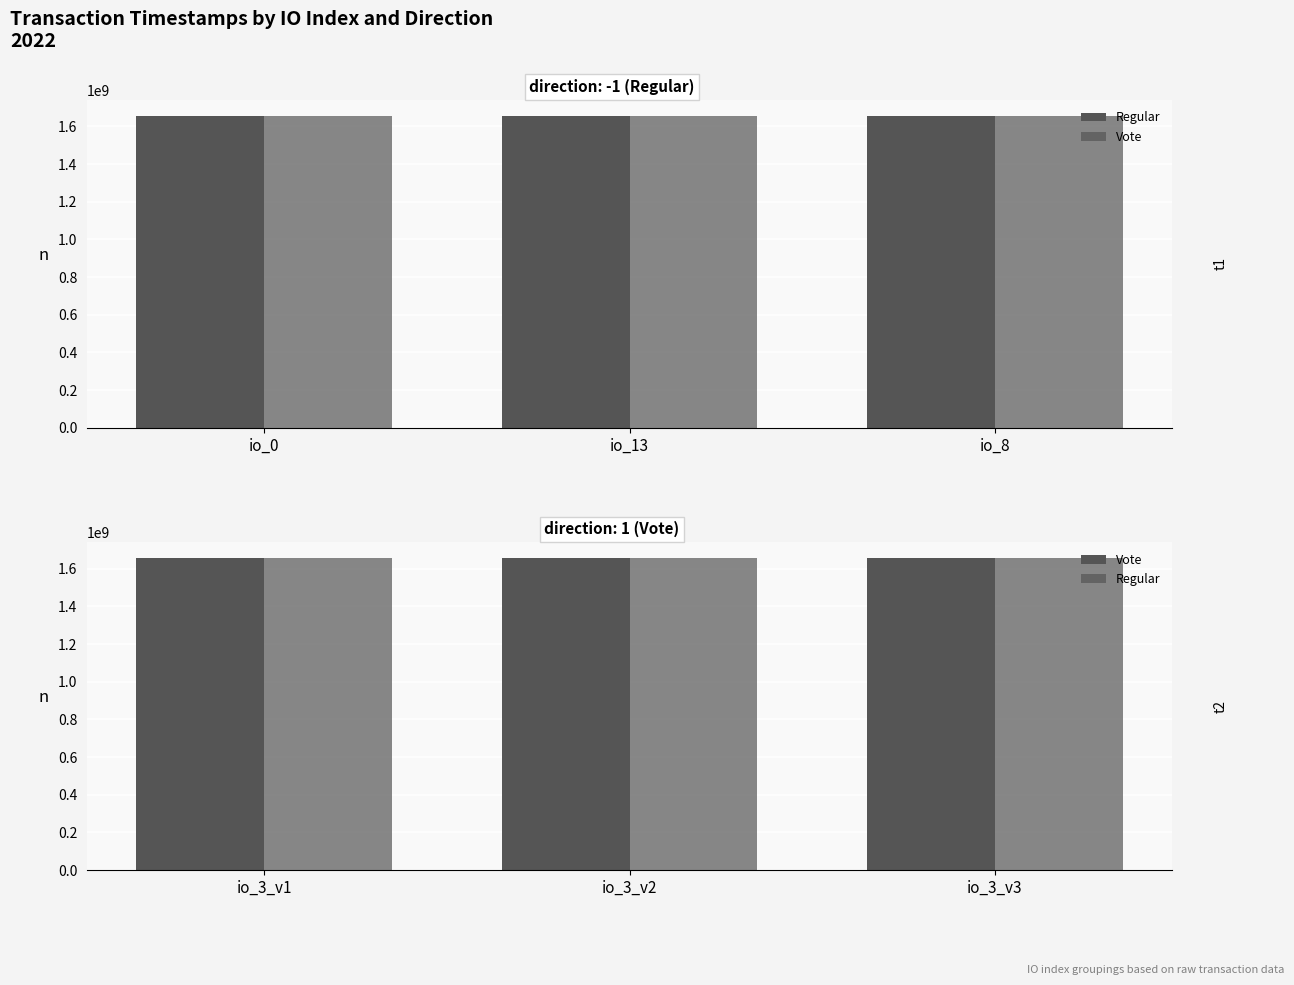

How many bars are there in each group?

2